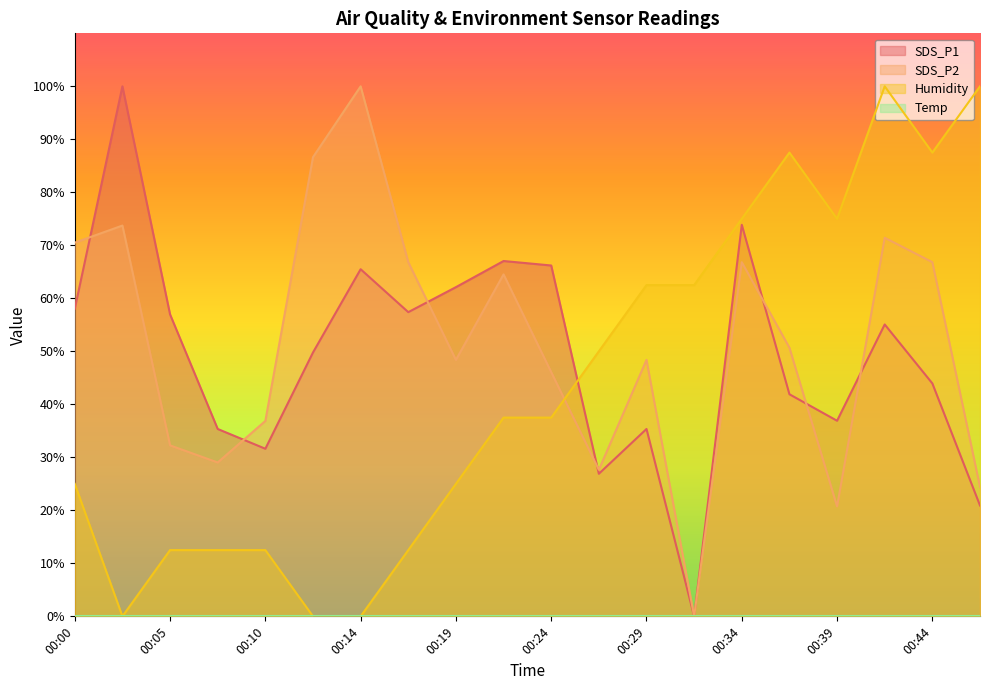

How many interior local peaks does the Humidity series have?

2